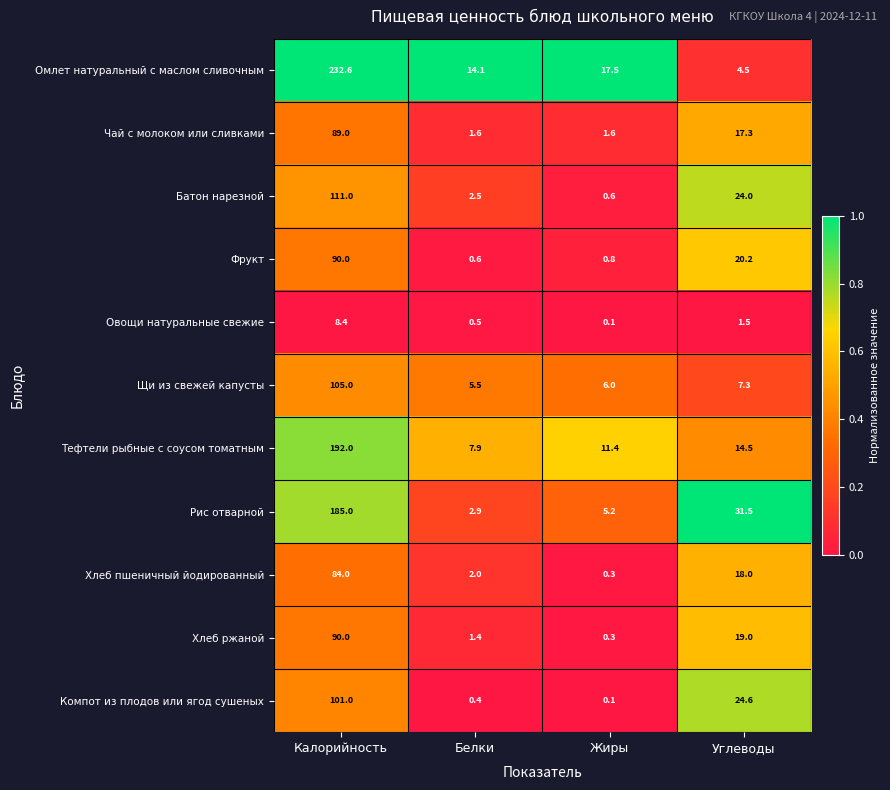

What is the average value of the Чай с молоком или сливками series?

27.4